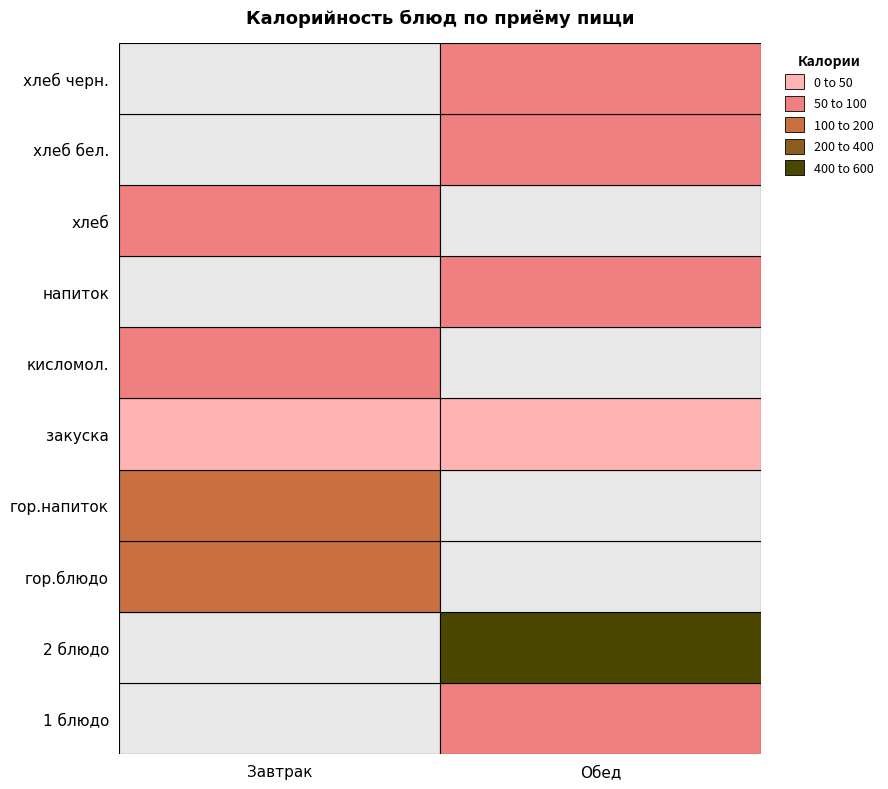

What is the spread (max minus min) of values at кисломол.?

50.0